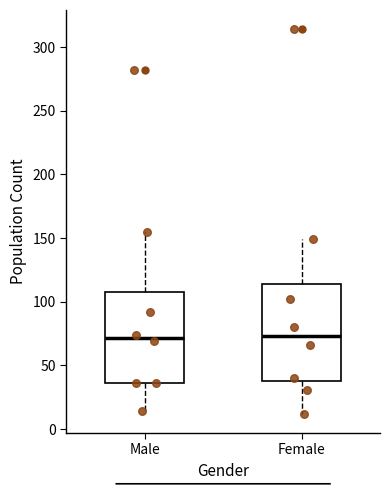

Reading left to right, transcribe this box plot: for each box, give where its median line is, the range the box spans, and where its two whiskers end, as read against the y-axis. The values are not printed on the chart, so give them approximately, as read against the axis.

Male: median 70, box 35 to 110, whiskers 15 to 155
Female: median 75, box 40 to 115, whiskers 10 to 150